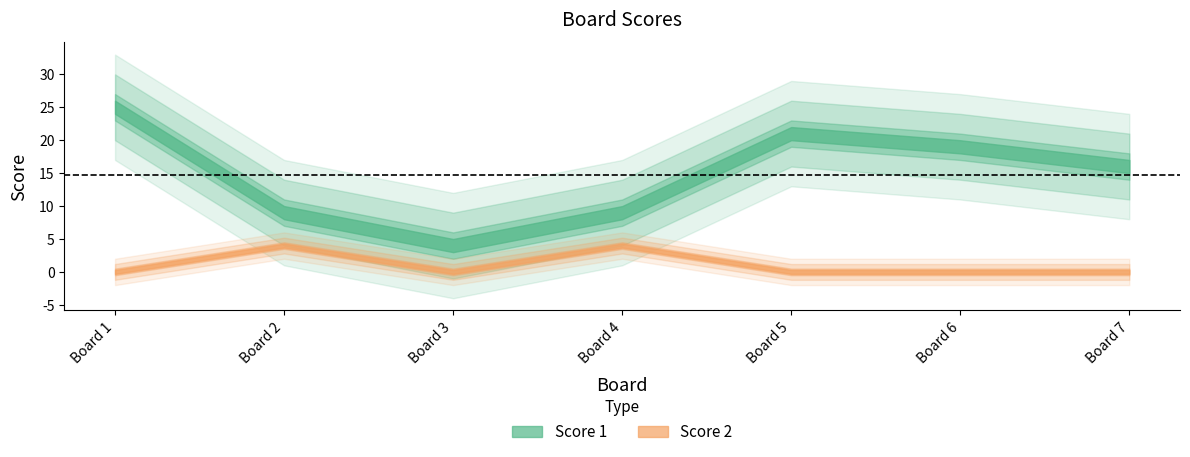

Where is the first local maximum for Score 2?

2